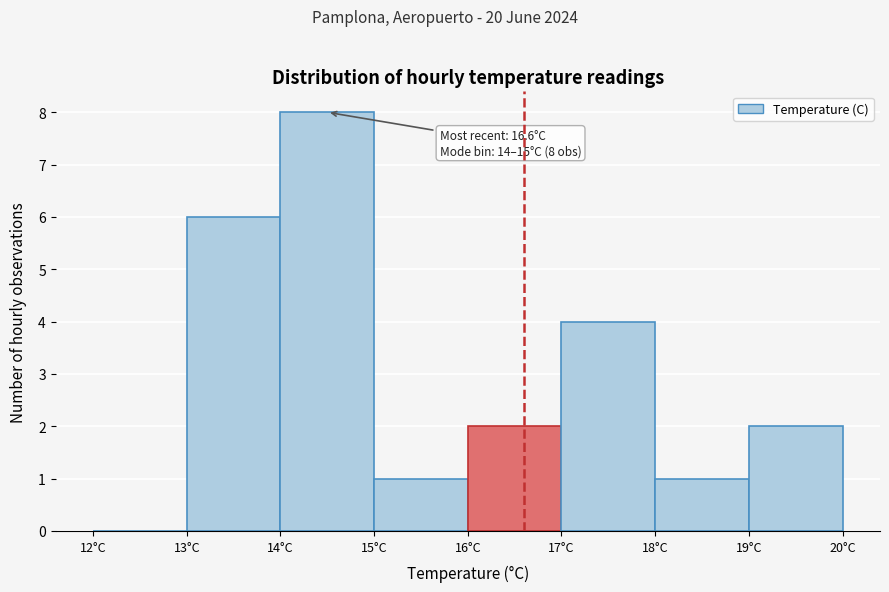

Over which range of the x-axis is the bar tallest?

14 to 15